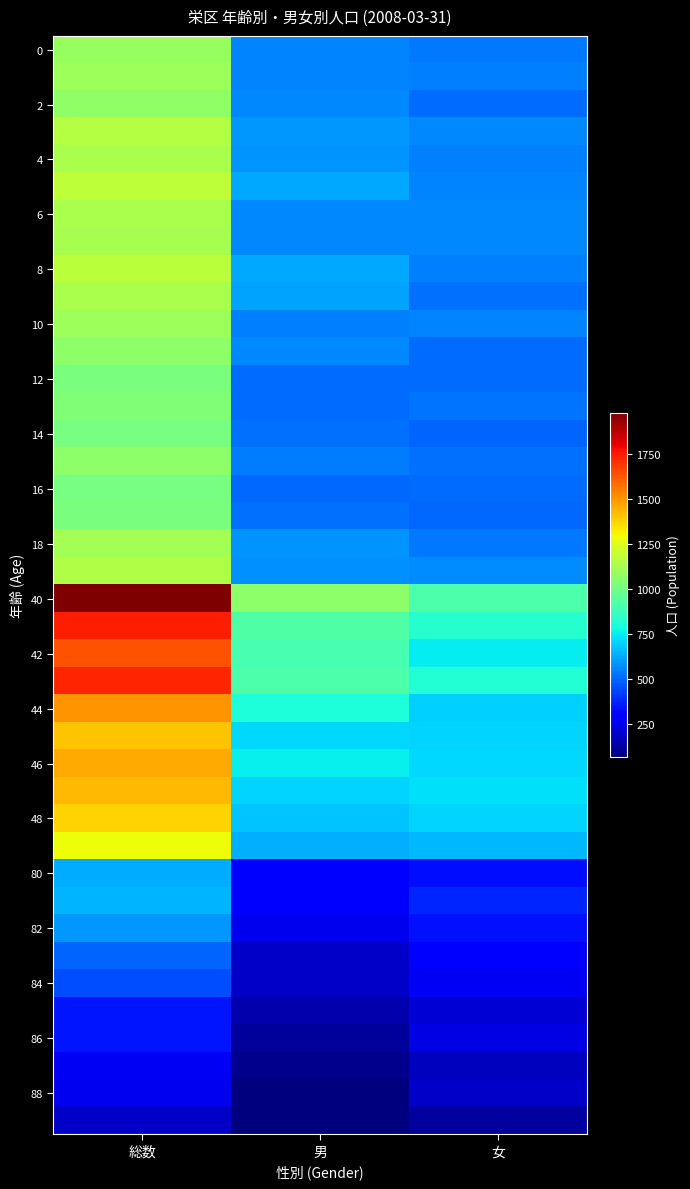

At how many categories does at least one series exceed 885?

3